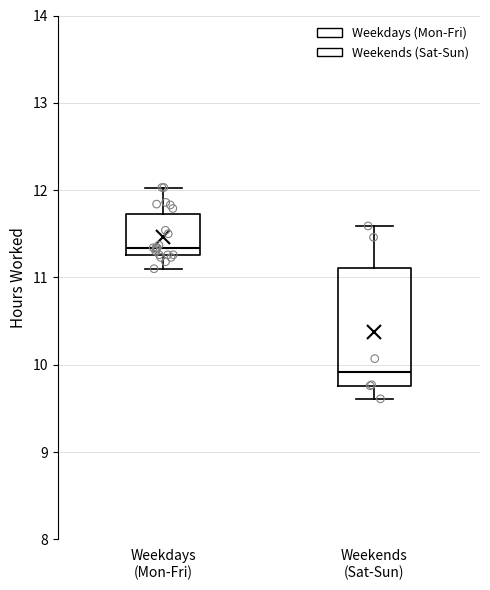

Reading left to right, transcribe this box plot: for each box, give where its median line is, the range the box spans, and where its two whiskers end, as read against the y-axis. The values are not printed on the chart, so give them approximately, as read against the axis.

Weekdays (Mon-Fri): median 11.3 (just above the box's lower edge), box 11.3 to 11.7, whiskers 11.1 to 12.0
Weekends (Sat-Sun): median 9.9, box 9.8 to 11.1, whiskers 9.6 to 11.6